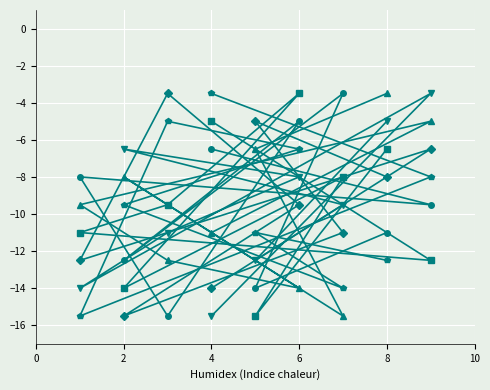

How many values in the col_4 series exceed -9?

4